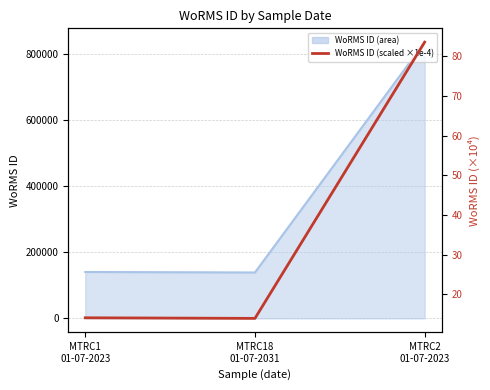

Count the number of data series in this chart.

1